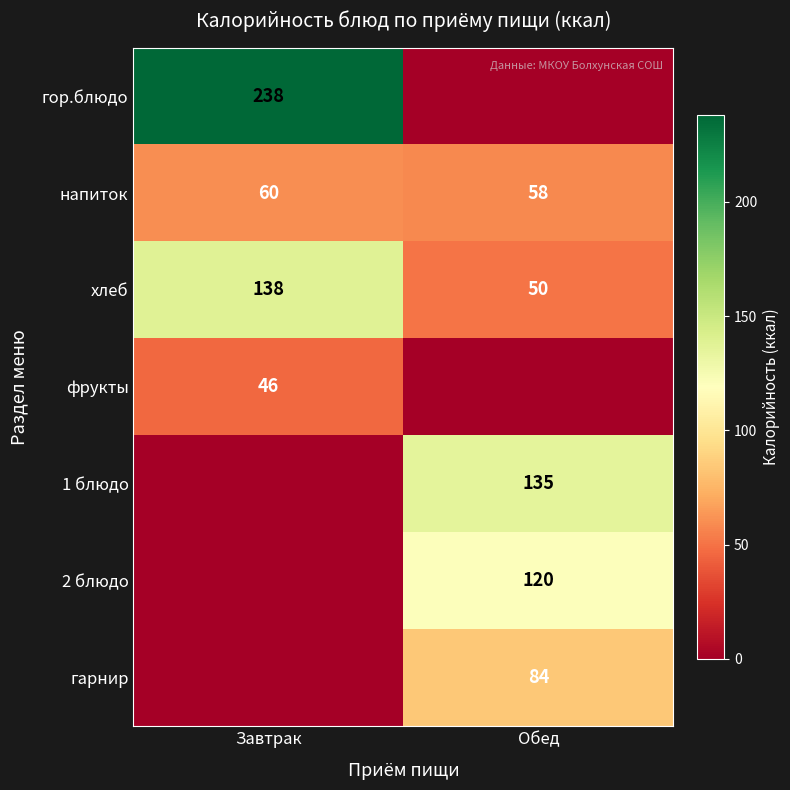

What is the average value of the напиток series?

59